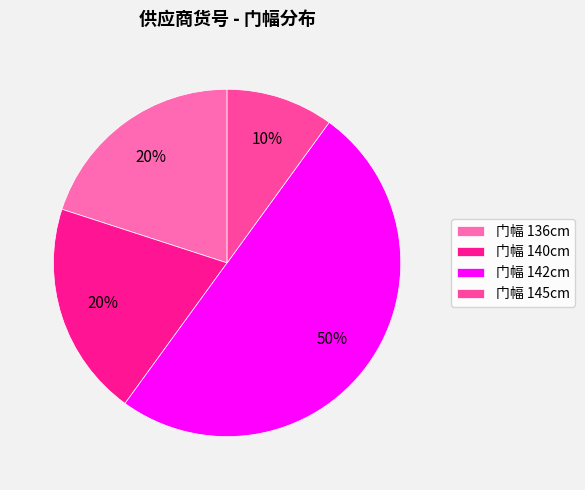

Approximately how many times larger is the value at 门幅 140cm compared to 门幅 142cm?

0.4